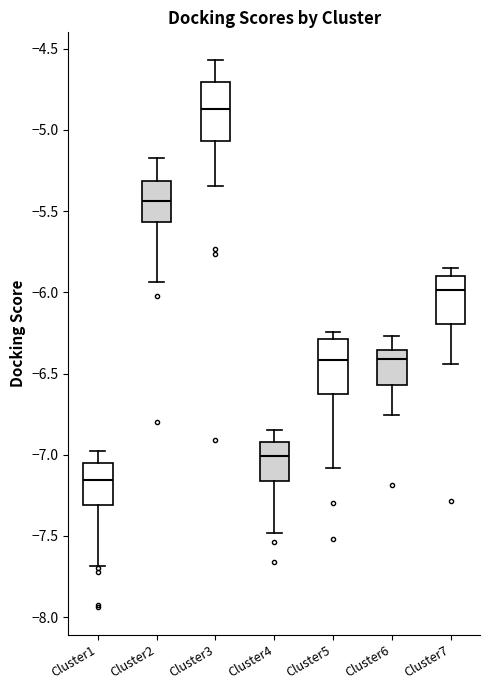

Where does the median line of the box for Cluster3 sit on the y-axis? The values are not printed on the chart, so give them approximately, as read against the axis.

-4.85